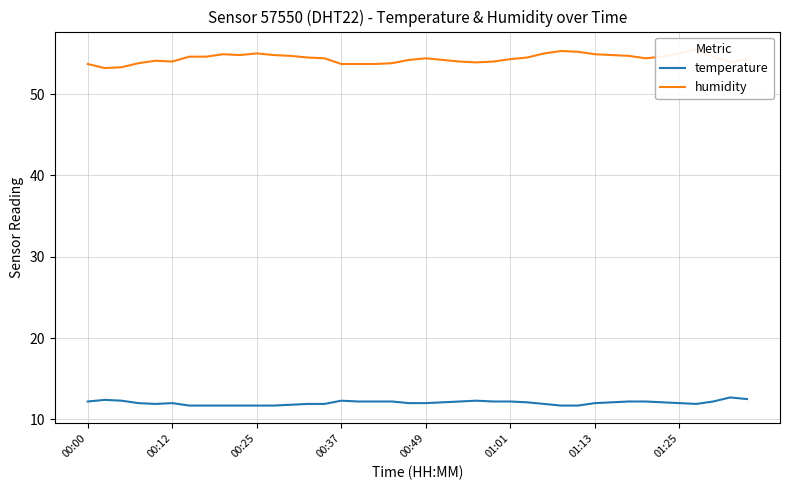

True or false: temperature has a value of 12.2 at 00:00.

True